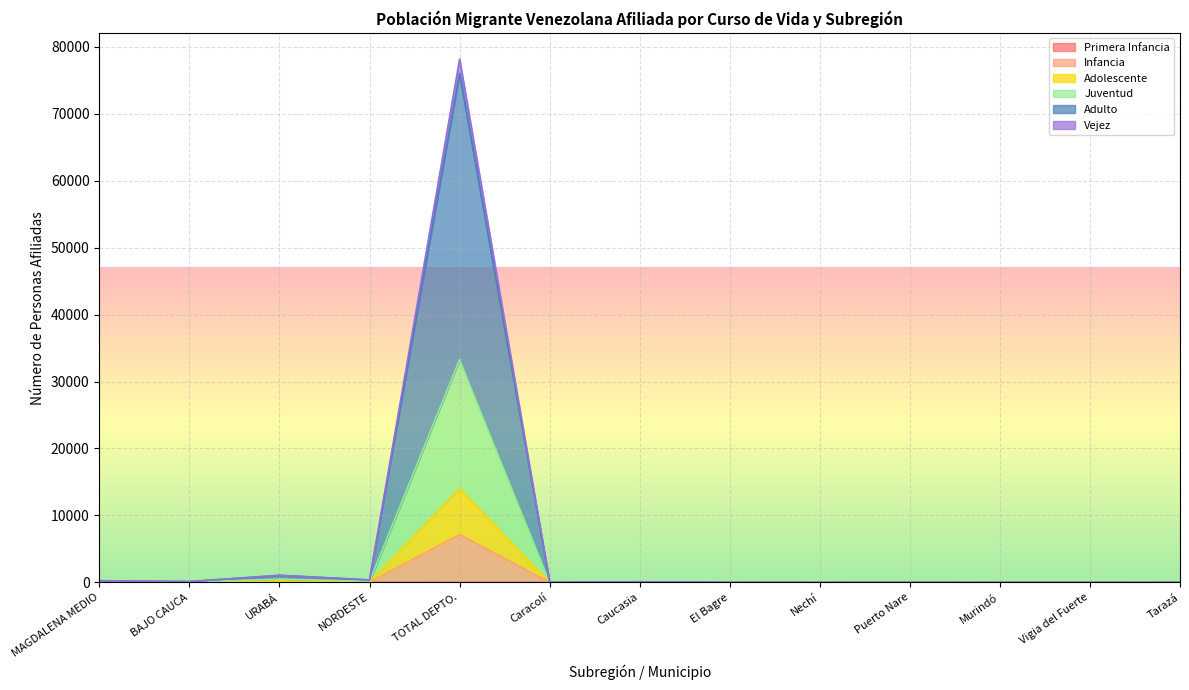

What is the difference between the highest and lowest values at URABÁ?

1062